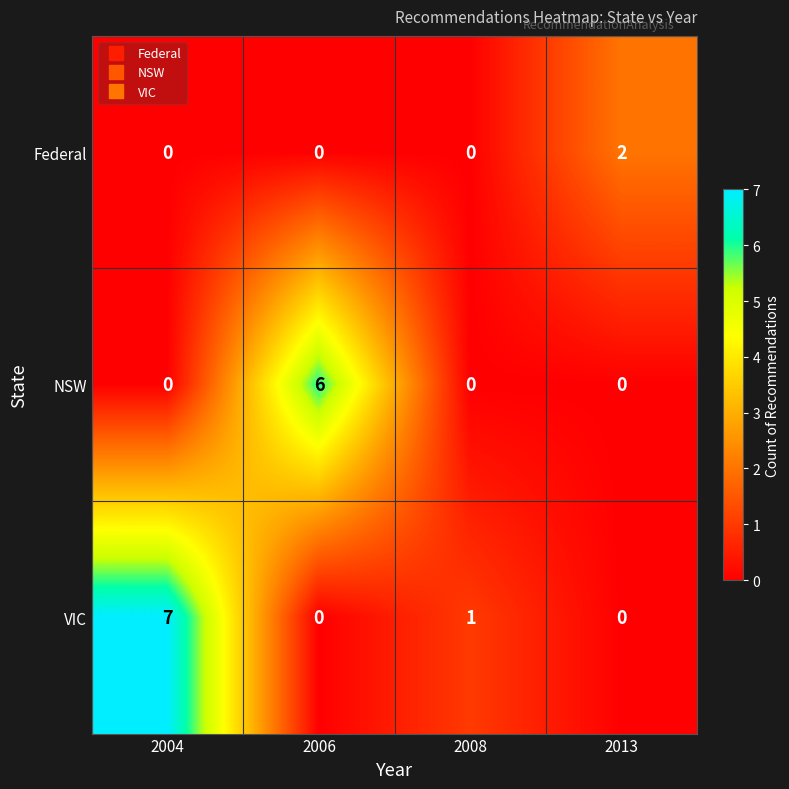

How many series are shown in this chart?

3